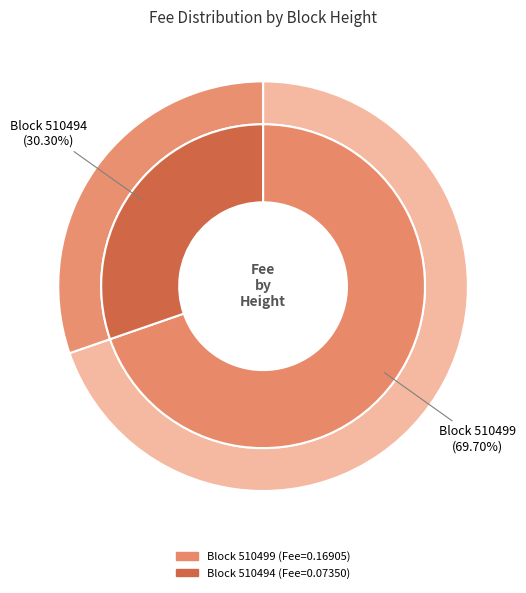

Does 510494 represent more than half of the total?

No